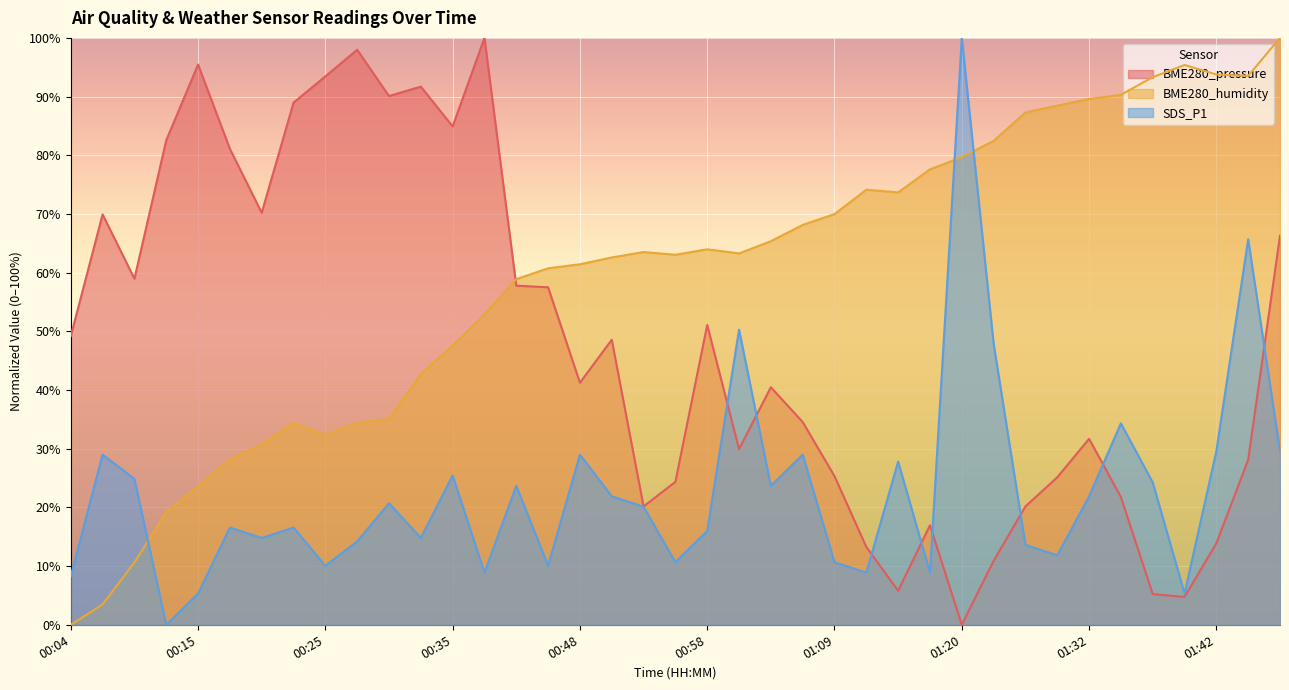

Reading left to right, extract all data points from this chart.

BME280_pressure: 00:04=49.2	00:07=69.9	00:09=59.0	00:12=82.6	00:15=95.5	00:17=81.1	00:20=70.2	00:22=89.0	00:25=93.4	00:27=98.0	00:30=90.1	00:32=91.7	00:35=84.9	00:37=100.0	00:43=57.8	00:45=57.5	00:48=41.2	00:50=48.6	00:53=20.2	00:55=24.4	00:58=51.1	01:01=29.9	01:03=40.5	01:06=34.5	01:09=25.3	01:12=13.3	01:15=5.8	01:18=17.0	01:20=0.0	01:23=10.9	01:26=20.2	01:29=25.1	01:32=31.7	01:34=21.8	01:37=5.2	01:40=4.7	01:42=13.9	01:45=28.1	01:47=66.3
BME280_humidity: 00:04=0.0	00:07=3.5	00:09=10.6	00:12=19.2	00:15=23.6	00:17=28.2	00:20=30.7	00:22=34.4	00:25=32.3	00:27=34.4	00:30=35.1	00:32=42.7	00:35=47.6	00:37=52.9	00:43=58.9	00:45=60.7	00:48=61.4	00:50=62.6	00:53=63.5	00:55=63.0	00:58=64.0	01:01=63.3	01:03=65.4	01:06=68.1	01:09=70.0	01:12=74.1	01:15=73.7	01:18=77.6	01:20=79.7	01:23=82.4	01:26=87.3	01:29=88.5	01:32=89.6	01:34=90.3	01:37=93.3	01:40=95.4	01:42=93.8	01:45=93.5	01:47=100.0
SDS_P1: 00:04=8.3	00:07=29.0	00:09=24.9	00:12=0.0	00:15=5.3	00:17=16.6	00:20=14.8	00:22=16.6	00:25=10.1	00:27=14.2	00:30=20.7	00:32=14.8	00:35=25.4	00:37=8.9	00:43=23.7	00:45=10.1	00:48=29.0	00:50=21.9	00:53=20.1	00:55=10.7	00:58=16.0	01:01=50.3	01:03=23.7	01:06=29.0	01:09=10.7	01:12=8.9	01:15=27.8	01:18=8.9	01:20=100.0	01:23=47.9	01:26=13.6	01:29=11.8	01:32=21.9	01:34=34.3	01:37=24.3	01:40=5.3	01:42=29.6	01:45=65.7	01:47=29.6